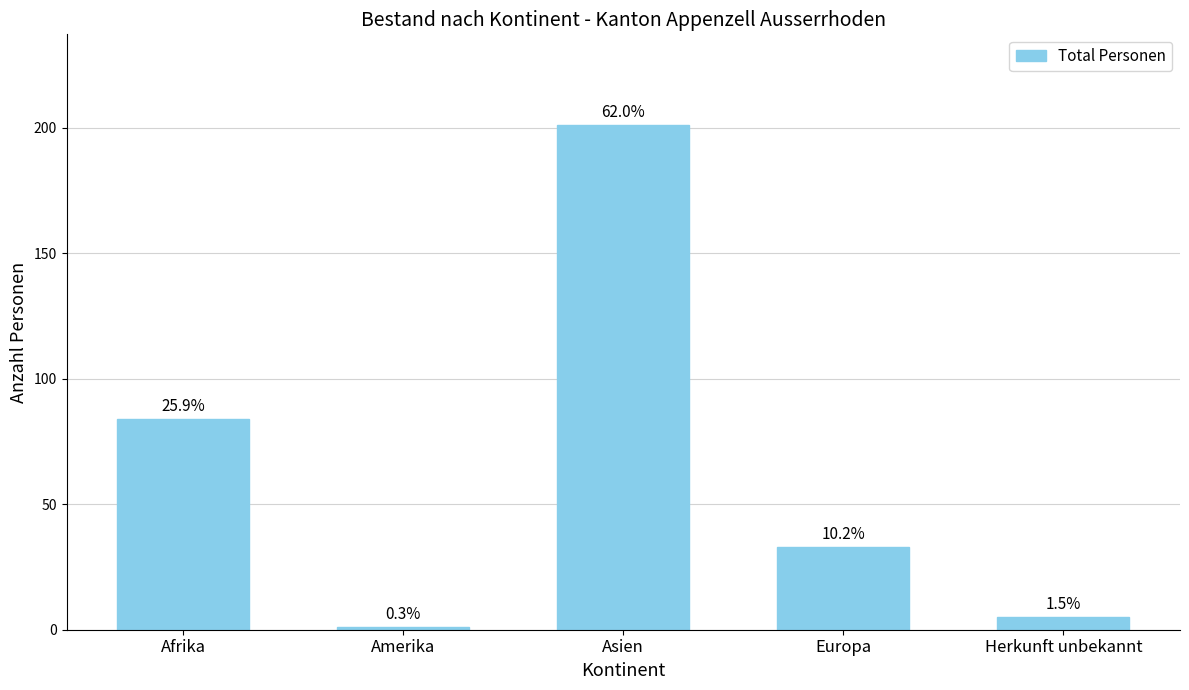

Where is the data nearest to the value 101?

Afrika